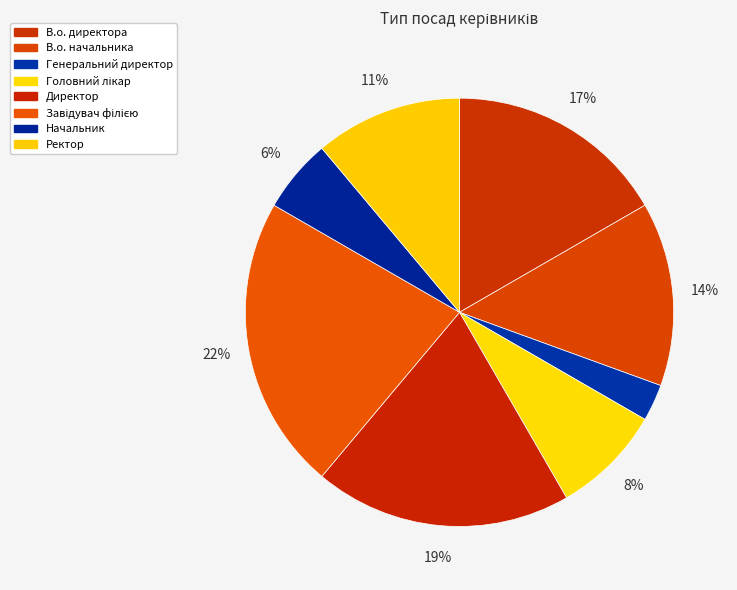

Rank the categories by value from lowest to highest.

Генеральний директор, Начальник, Головний лікар, Ректор, В.о. начальника, В.о. директора, Директор, Завідувач філією